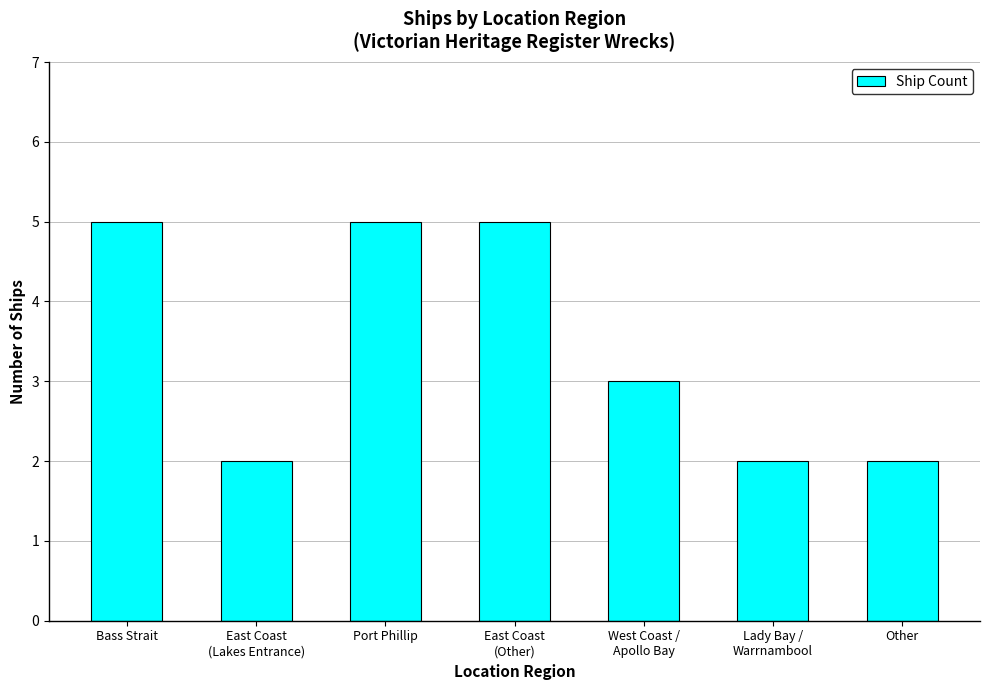

What is the label of the 5th bar from the right?

Port Phillip